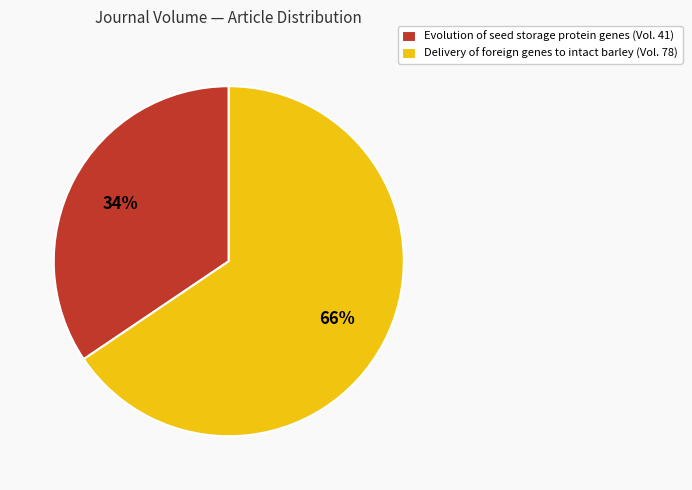

To the nearest percent, what is the combined percentage of Delivery of foreign genes to intact barley (Vol. 78) and Evolution of seed storage protein genes (Vol. 41)?

100%